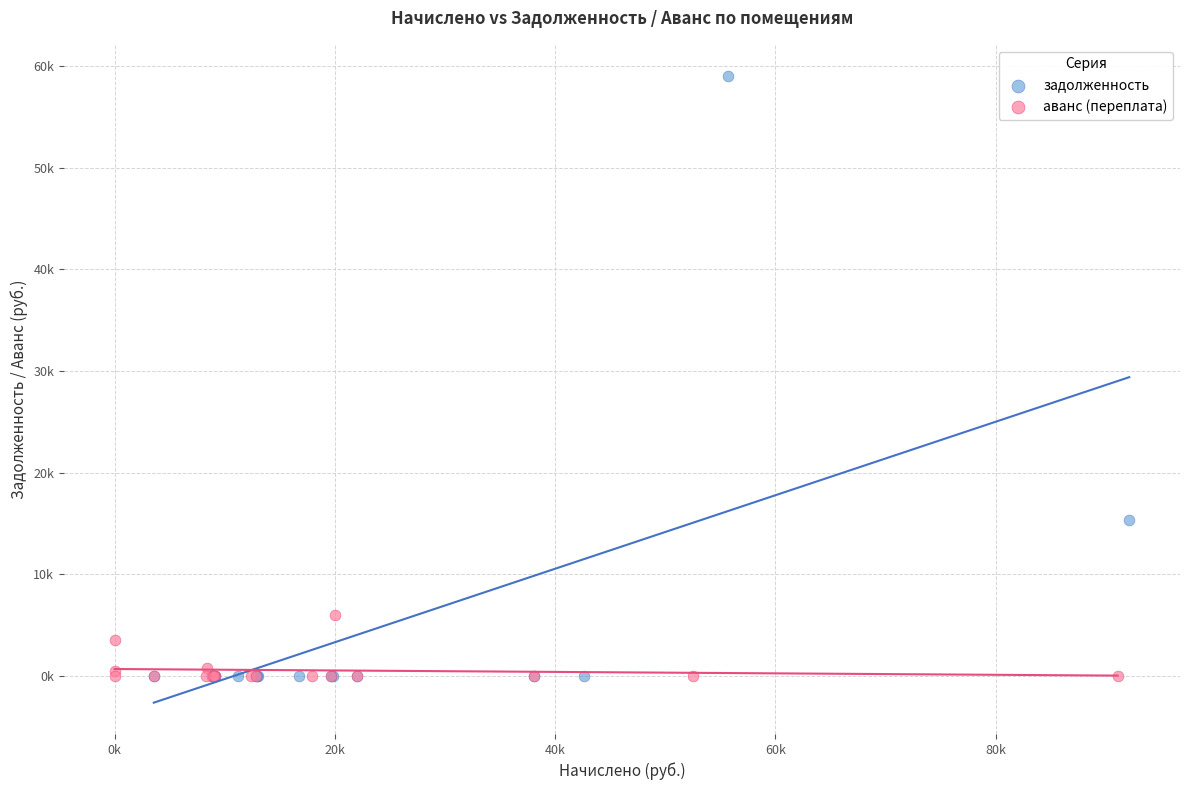

Which series reaches the maximum Y coordinate?

задолженность